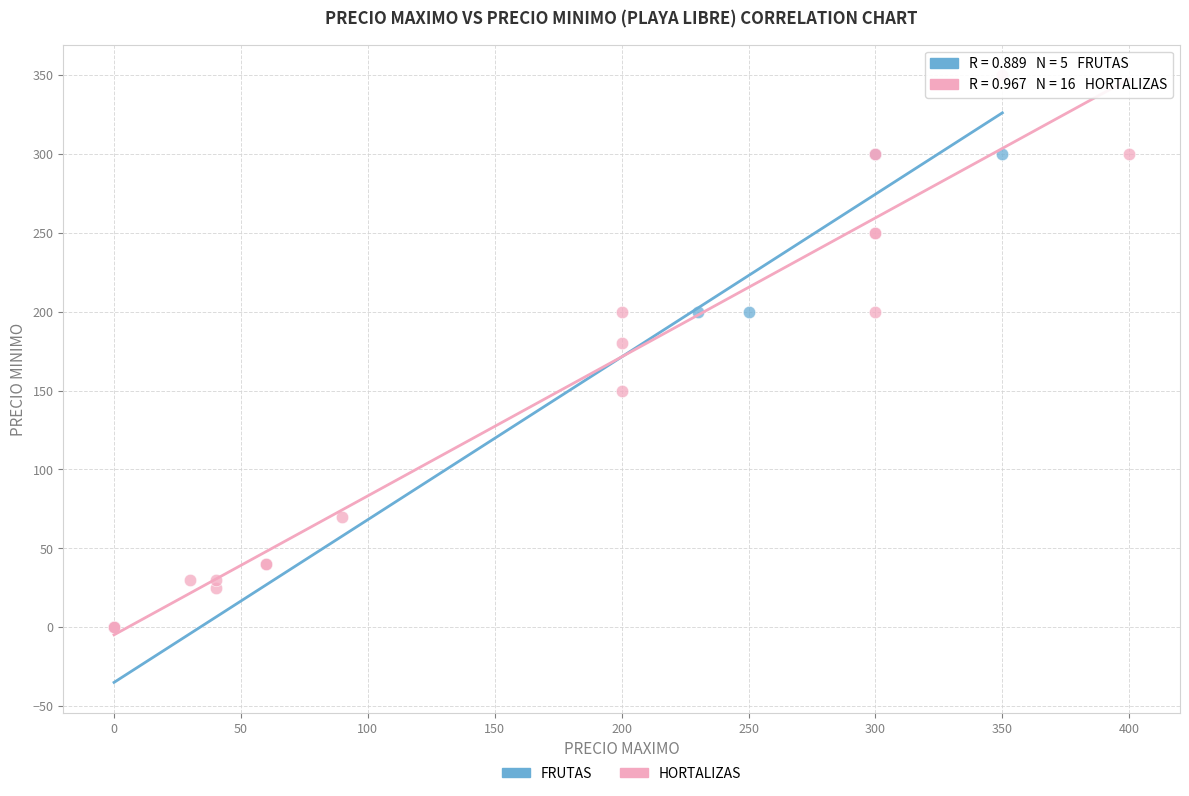

Which series contains the highest Y value?

HORTALIZAS